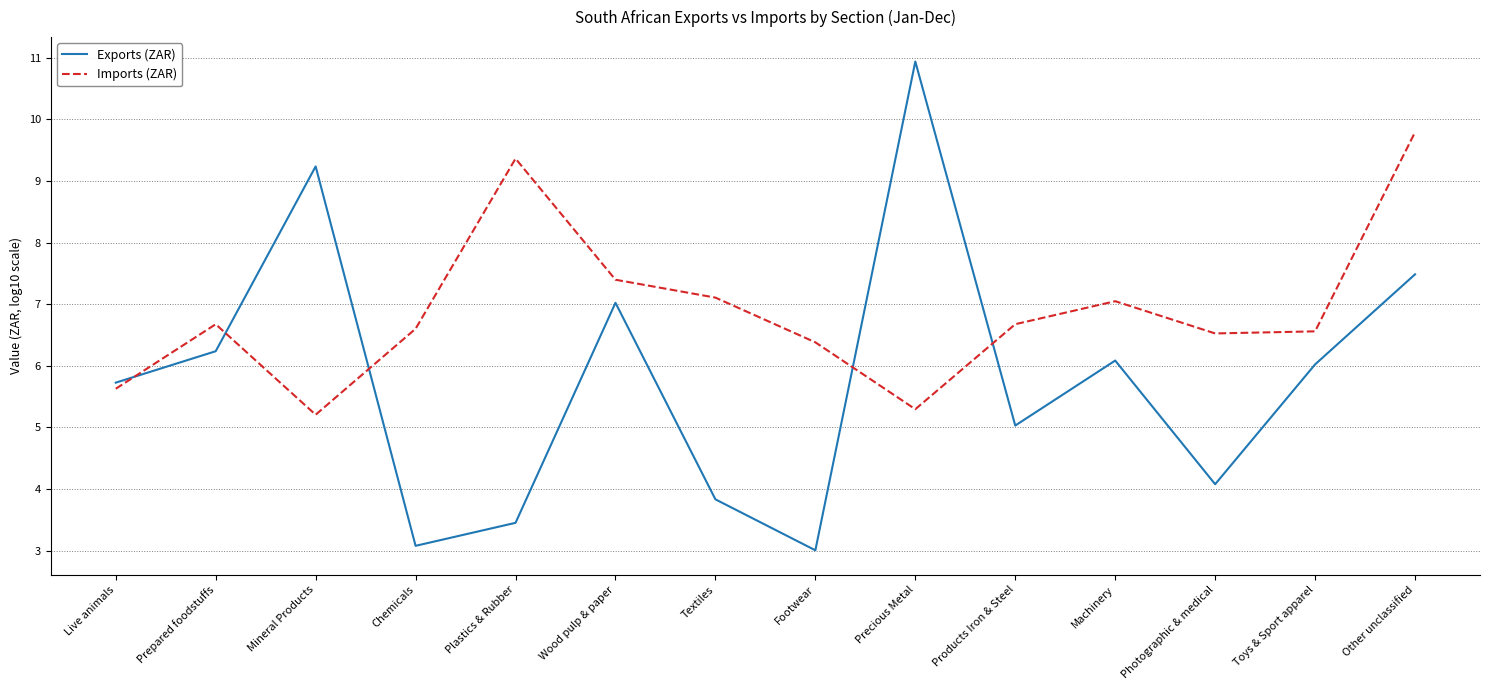

True or false: Imports (ZAR) and Exports (ZAR) intersect in this chart.

True